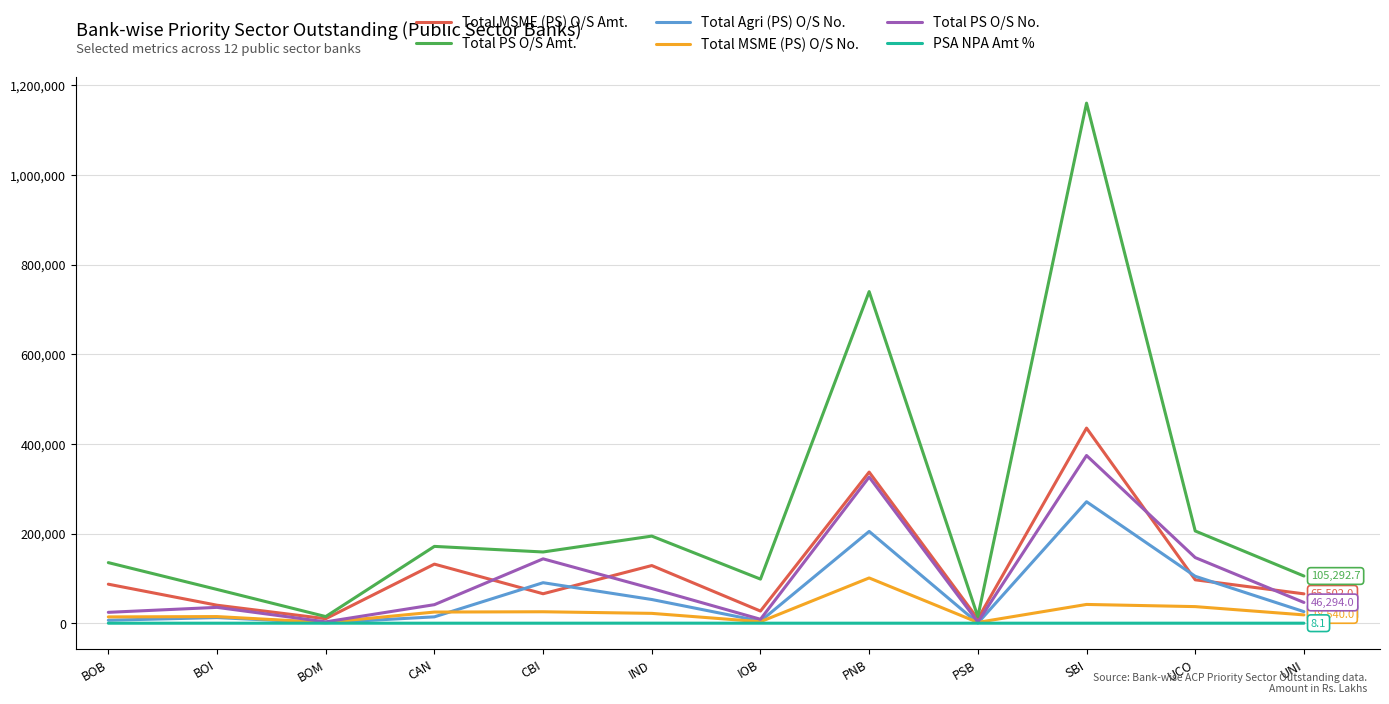

In Total MSME (PS) O/S Amt., how many points are higher than both neighbors (excluding endpoints)?

4